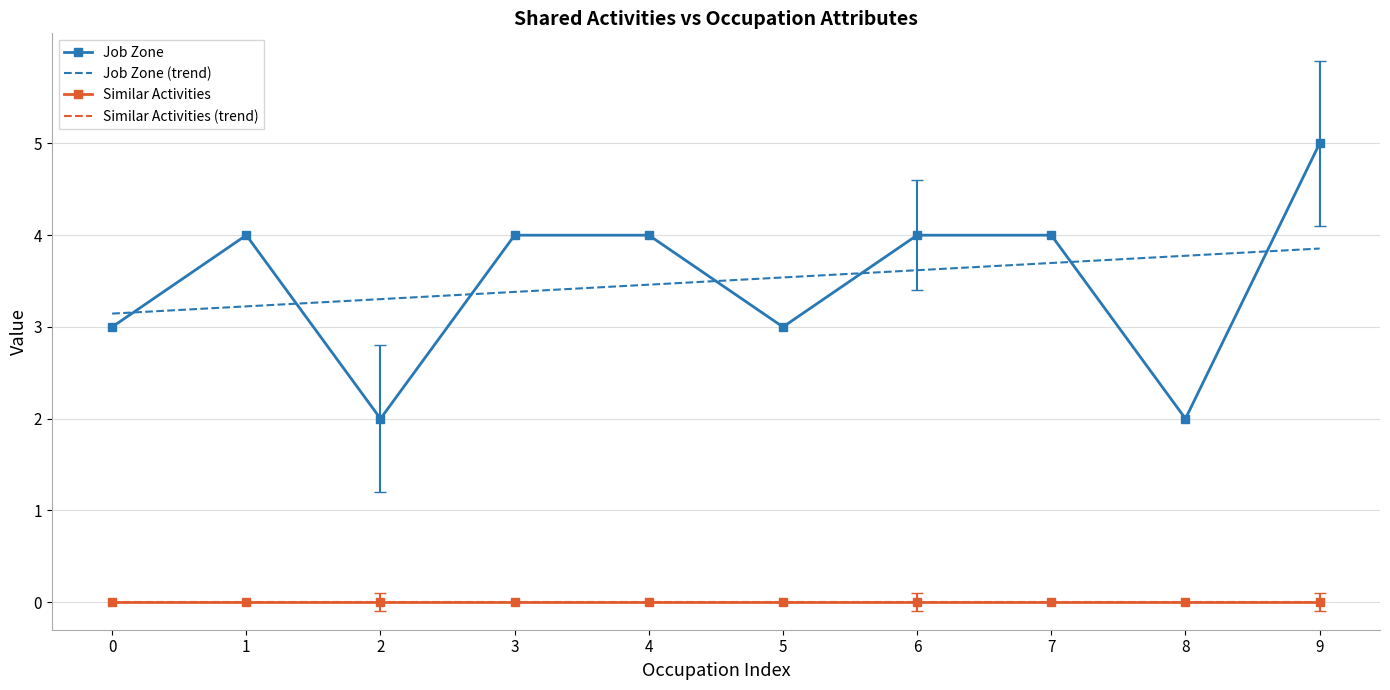

What is the difference between the maximum and second lowest values in the Job Zone (trend) series?

0.6